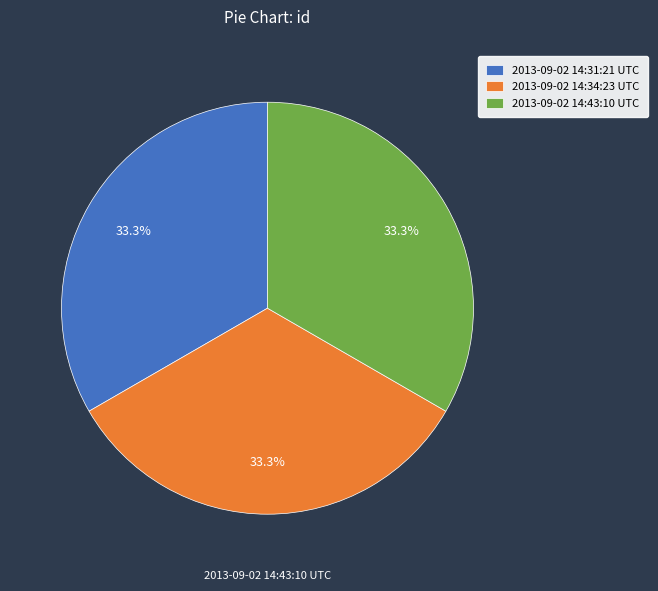

Count the number of slices in the pie.

3